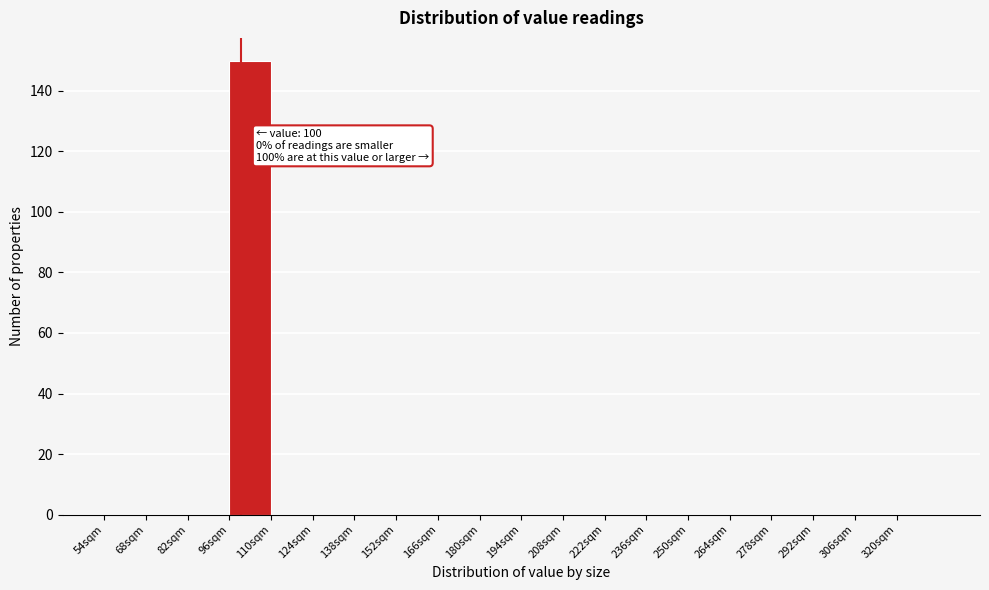

Which range on the x-axis has the tallest bar?

96 to 110